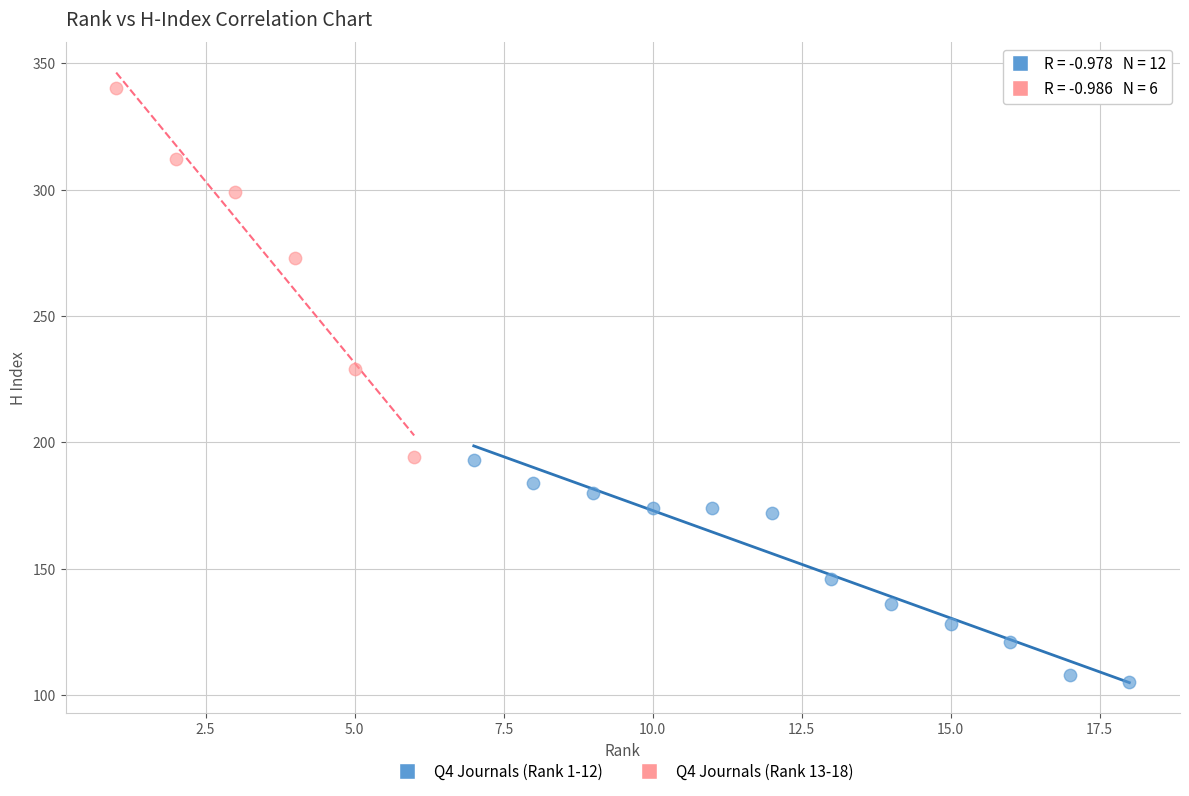

Which series reaches the maximum Y coordinate?

Q4 Journals (Rank 13-18)